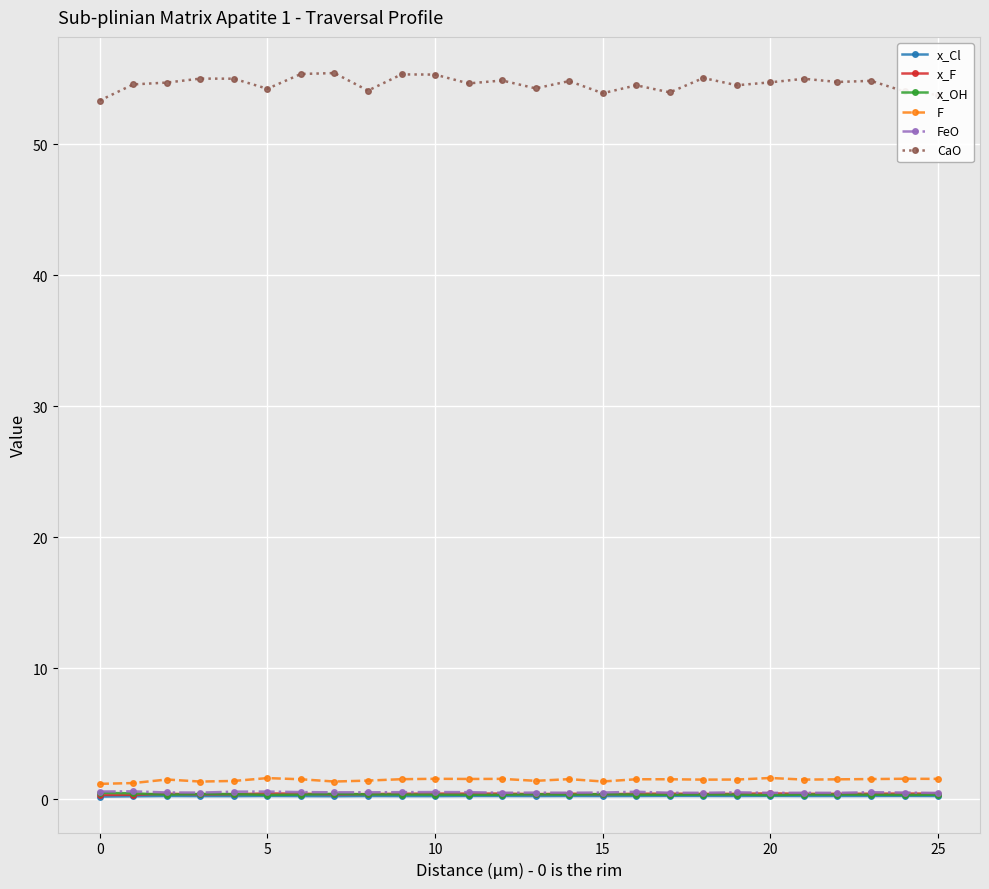

True or false: x_OH has more than 0 points higher than both neighbors.

True